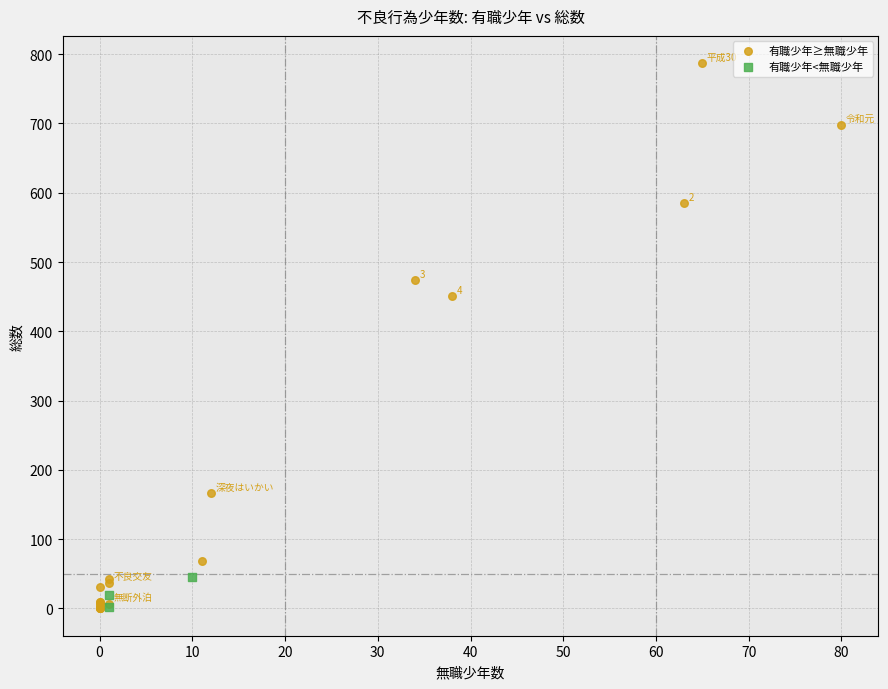

Which series reaches the maximum Y coordinate?

有職少年≥無職少年